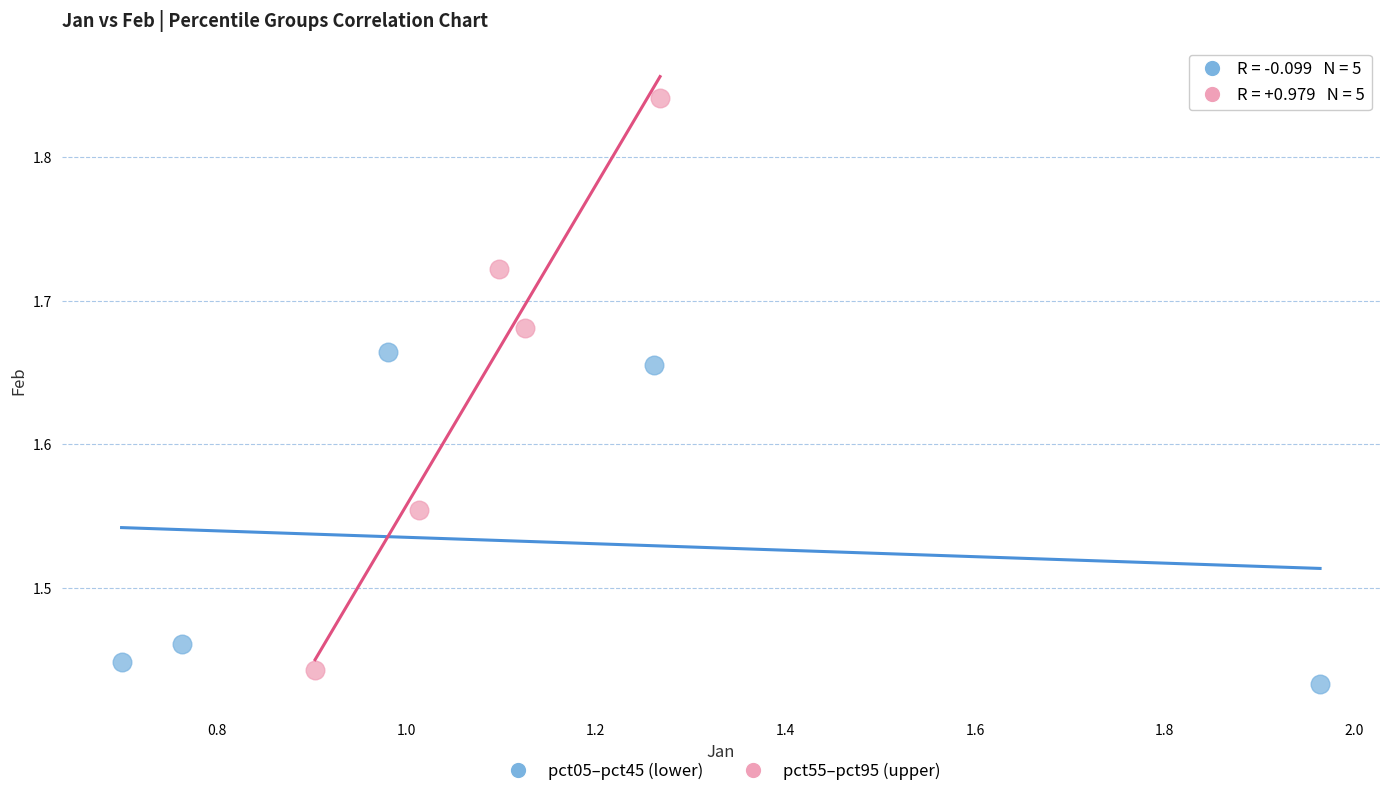

Which series has the largest Y range (max minus min)?

pct55–pct95 (upper)